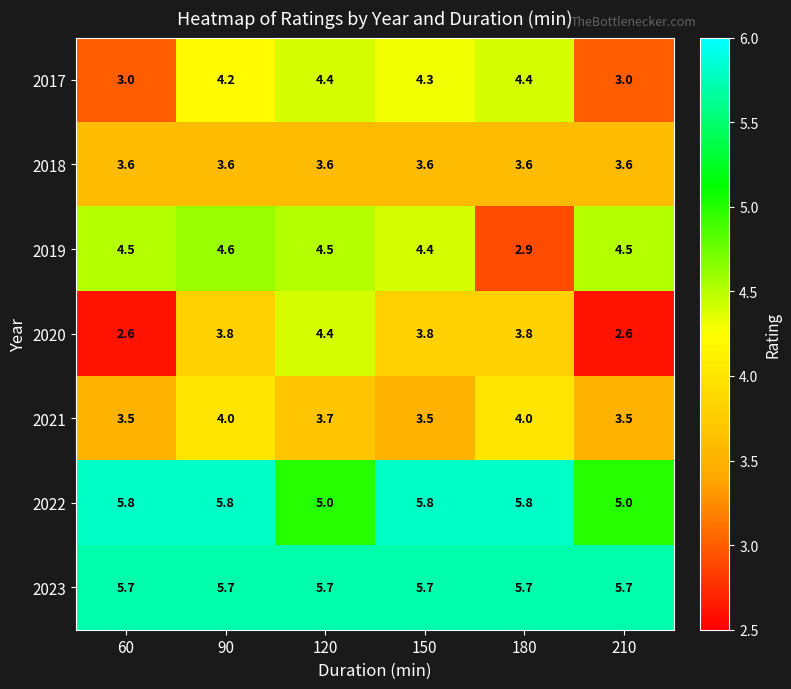

What is the difference between the maximum and minimum values in the 2017 series?

1.4